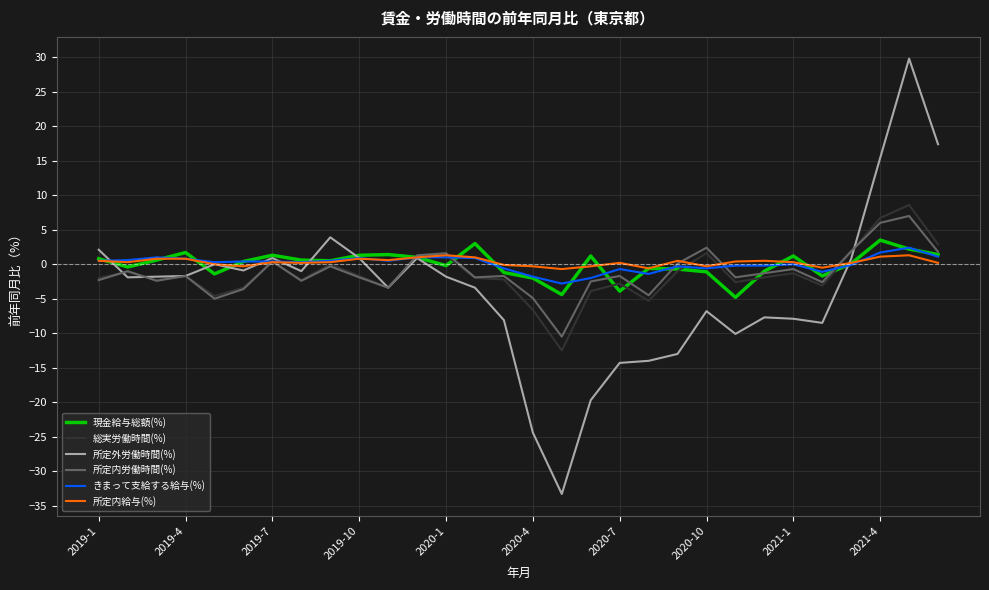

What is the maximum value for 現金給与総額(%)?

3.5